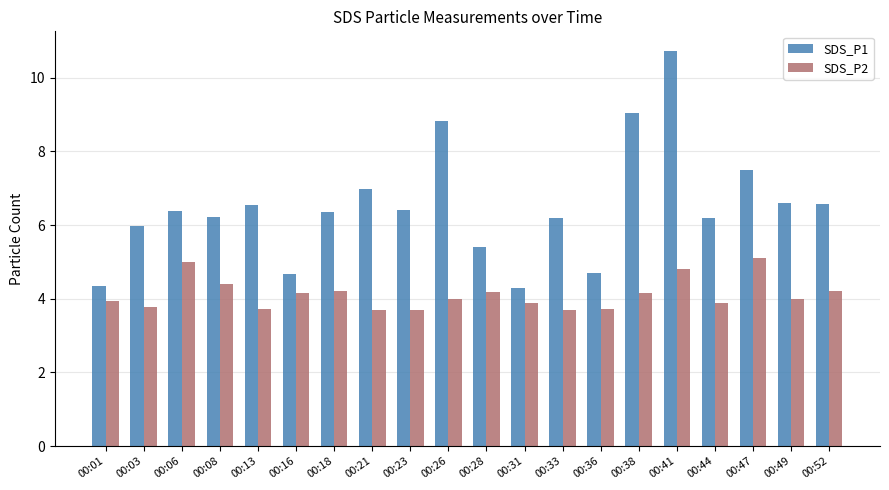

True or false: SDS_P1 has a value of 9.3 at 00:49.

False